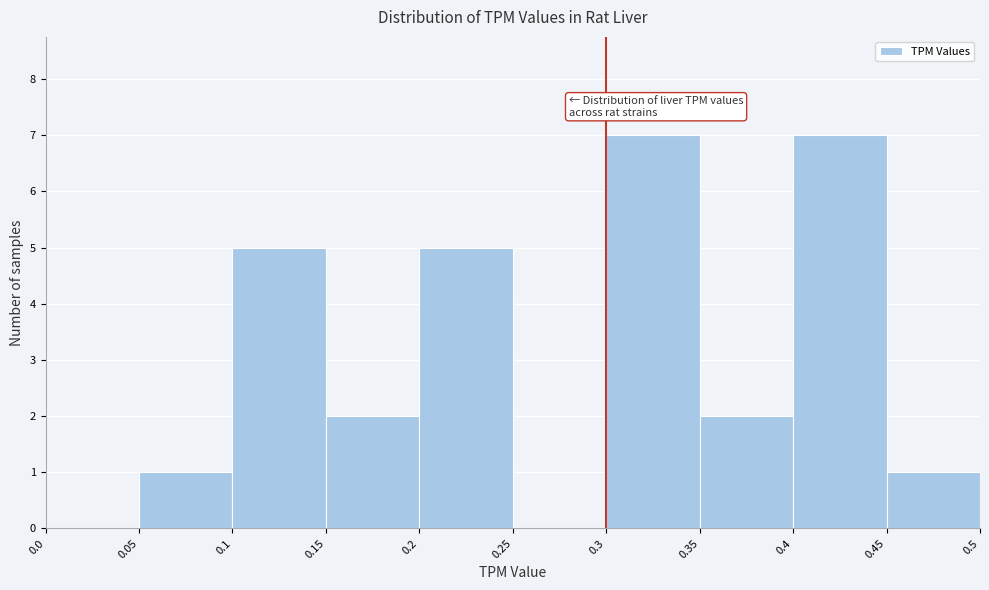

Reading left to right, list every bar in this chart as the range it spans on the x-axis followed by its height. The values are not printed on the chart, so give them approximately, as read against the axis.

0.0 to 0.05: 0
0.05 to 0.1: 1
0.1 to 0.15: 5
0.15 to 0.2: 2
0.2 to 0.25: 5
0.25 to 0.3: 0
0.3 to 0.35: 7
0.35 to 0.4: 2
0.4 to 0.45: 7
0.45 to 0.5: 1